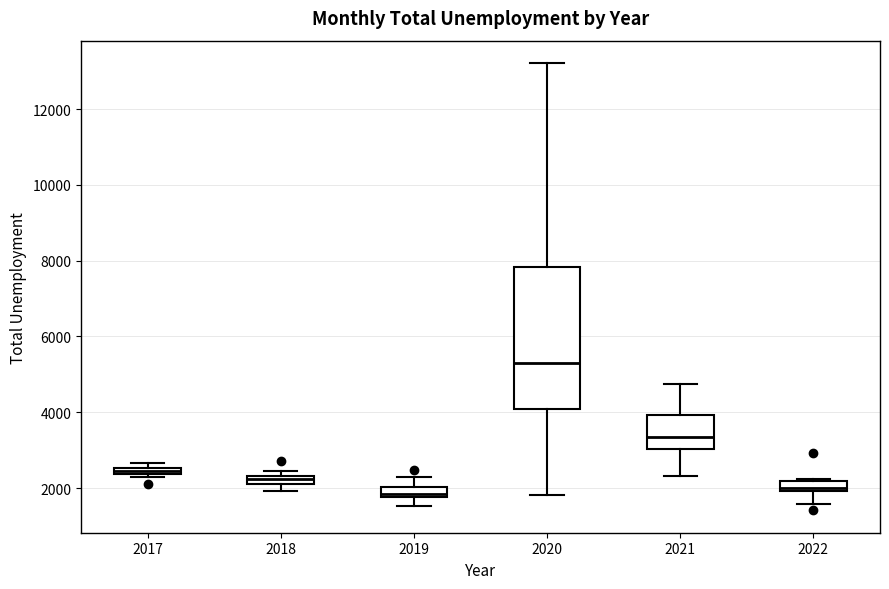

Which box's median line is the highest?

2020